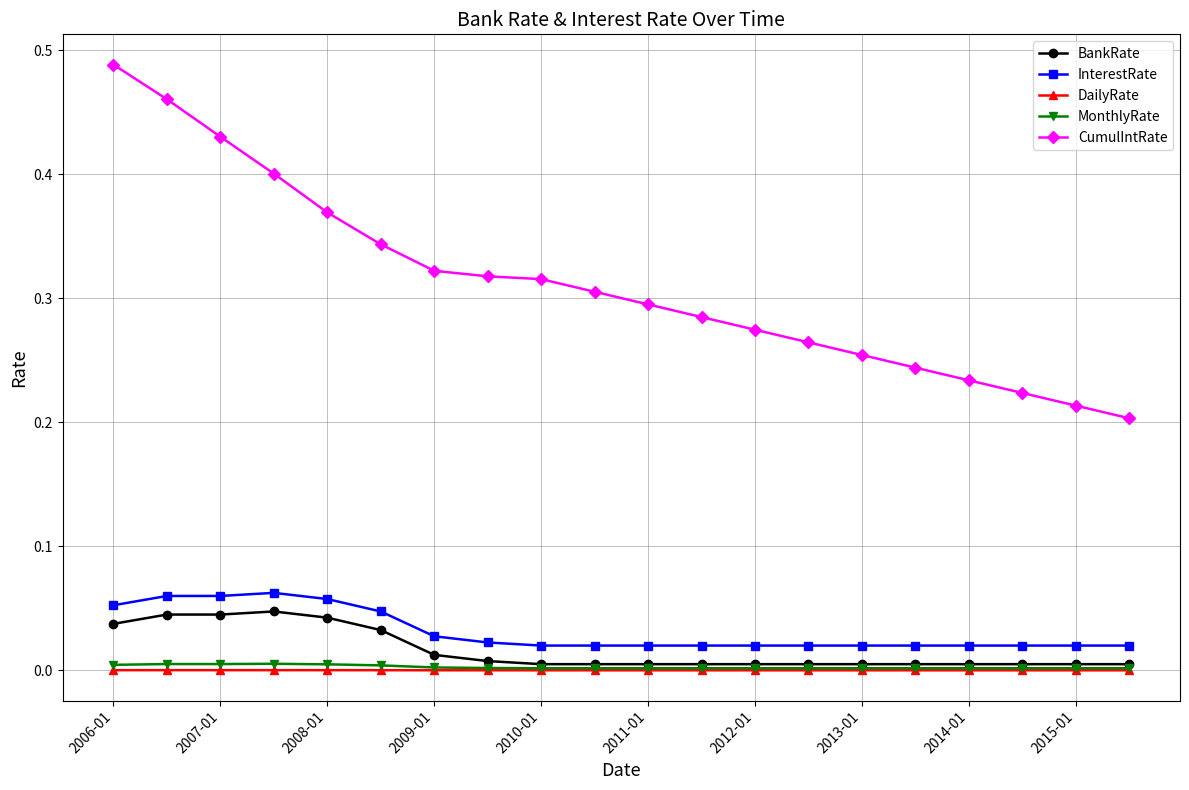

True or false: InterestRate has more than 0 interior local peaks.

True